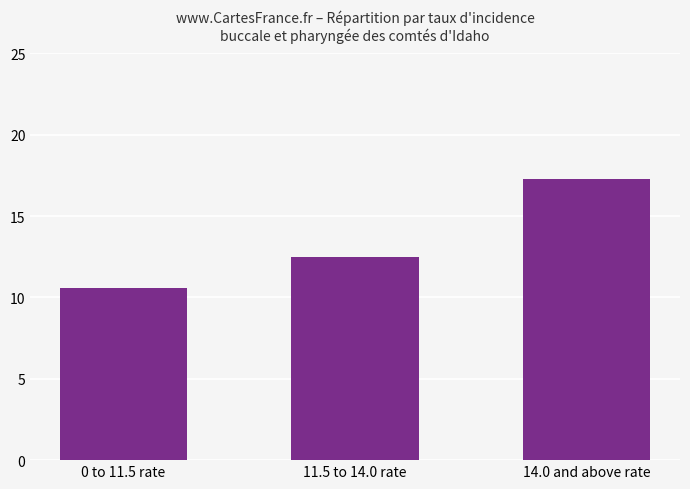

What is the value of the 2nd bar from the left?

12.5